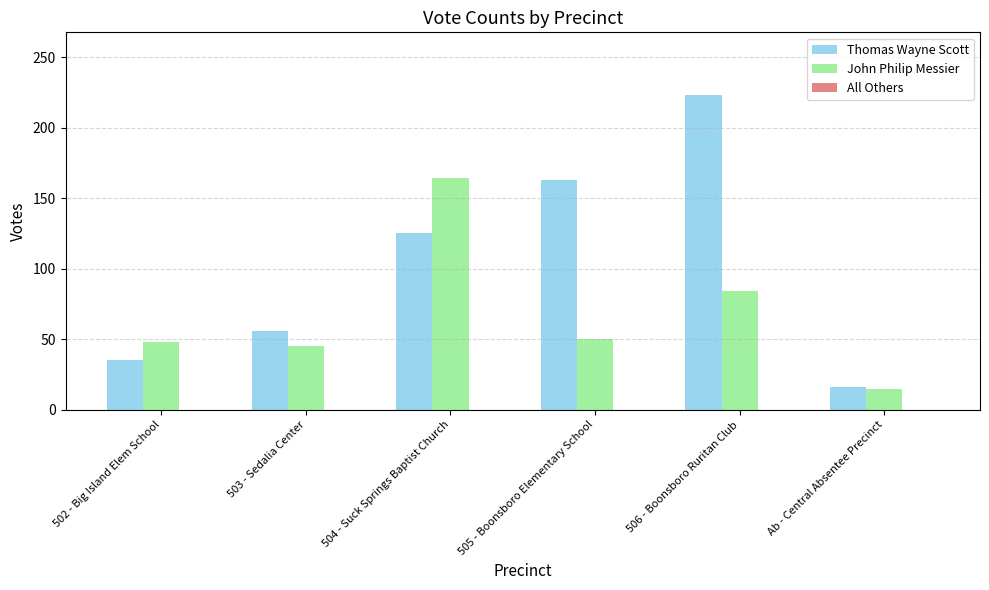

Read the John Philip Messier value at 505 - Boonsboro Elementary School, to the nearest 50.

50